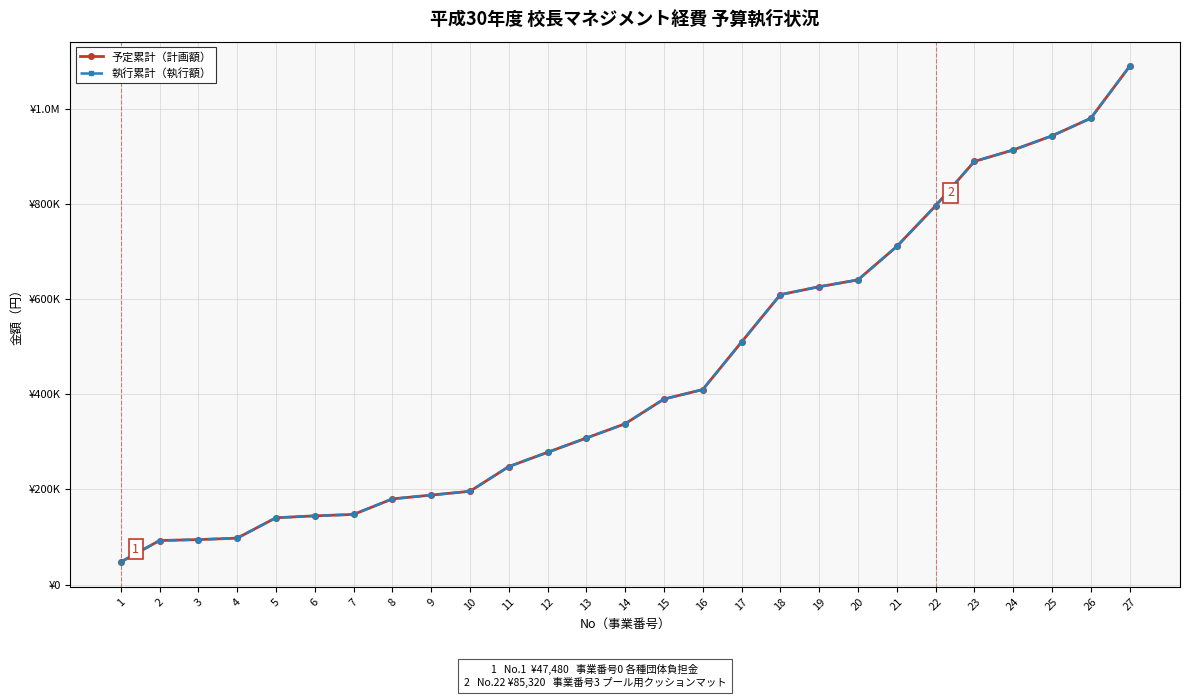

Is this an area chart (filled region under the line)?

No